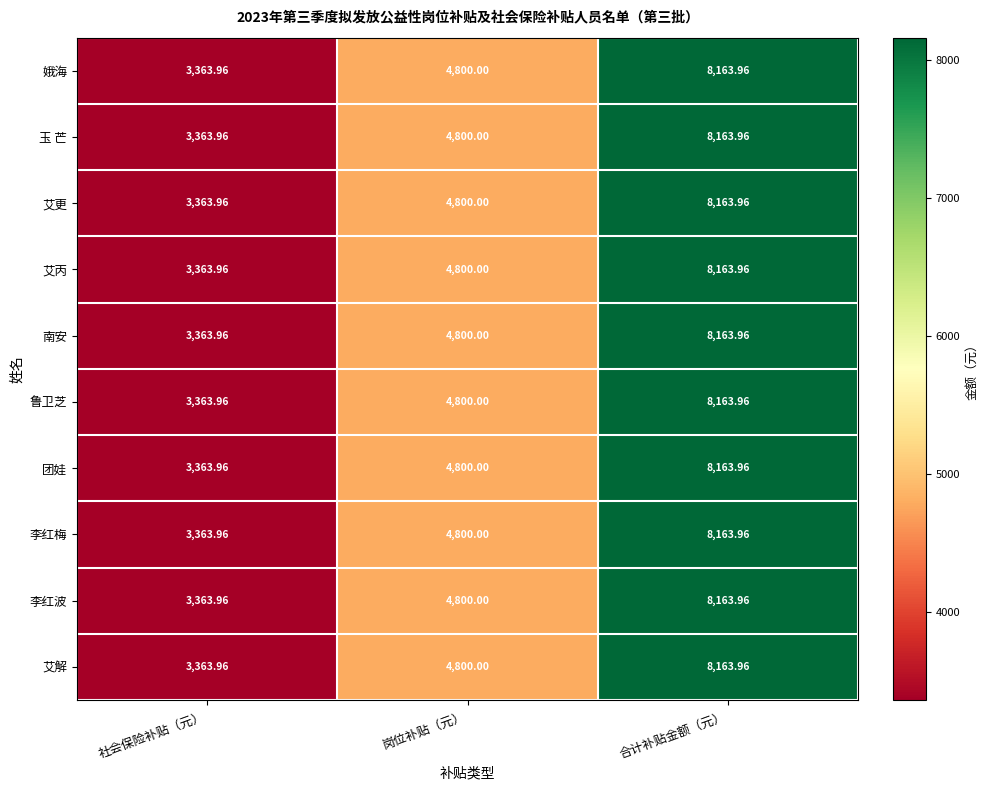

Count the number of categories in the chart.

3